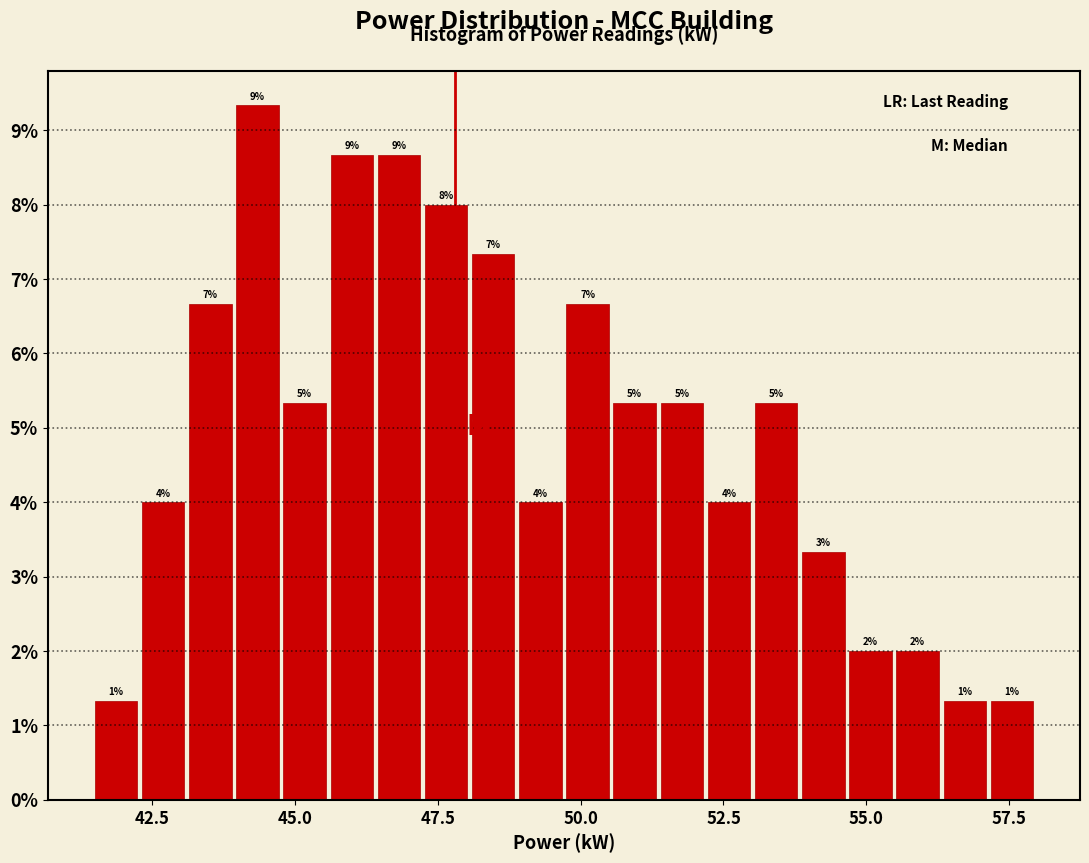

Read against the x-axis, roughly where is the centre of the tallest bar?

44.5